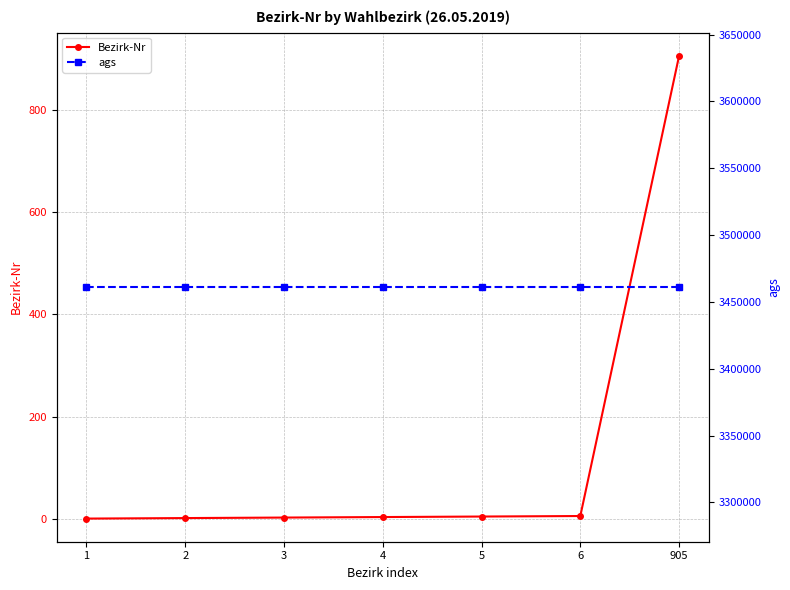

Is it true that ags equals 3461005 at 2?

True